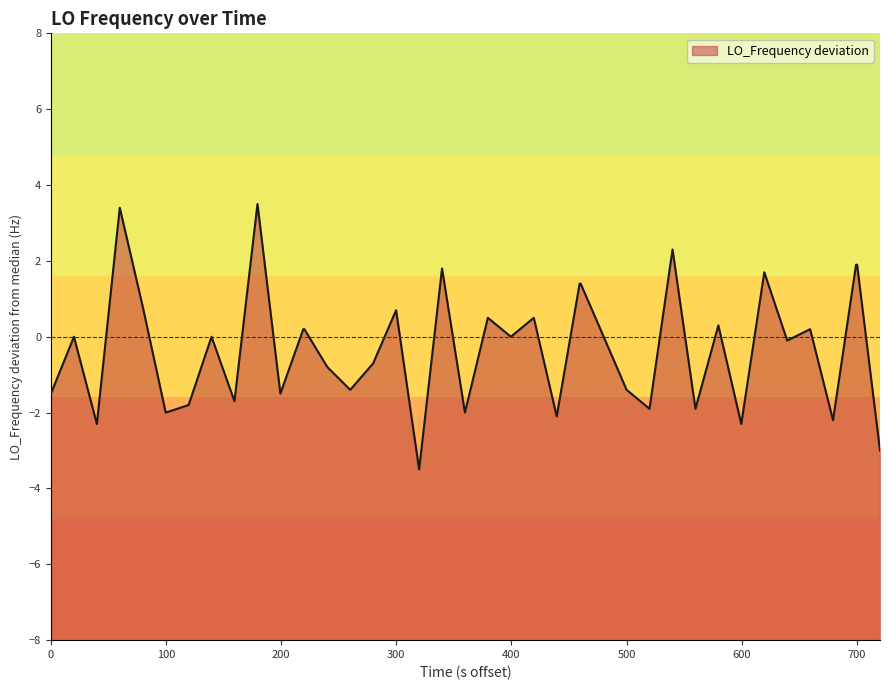

What is the minimum value shown in the chart?

-3.5